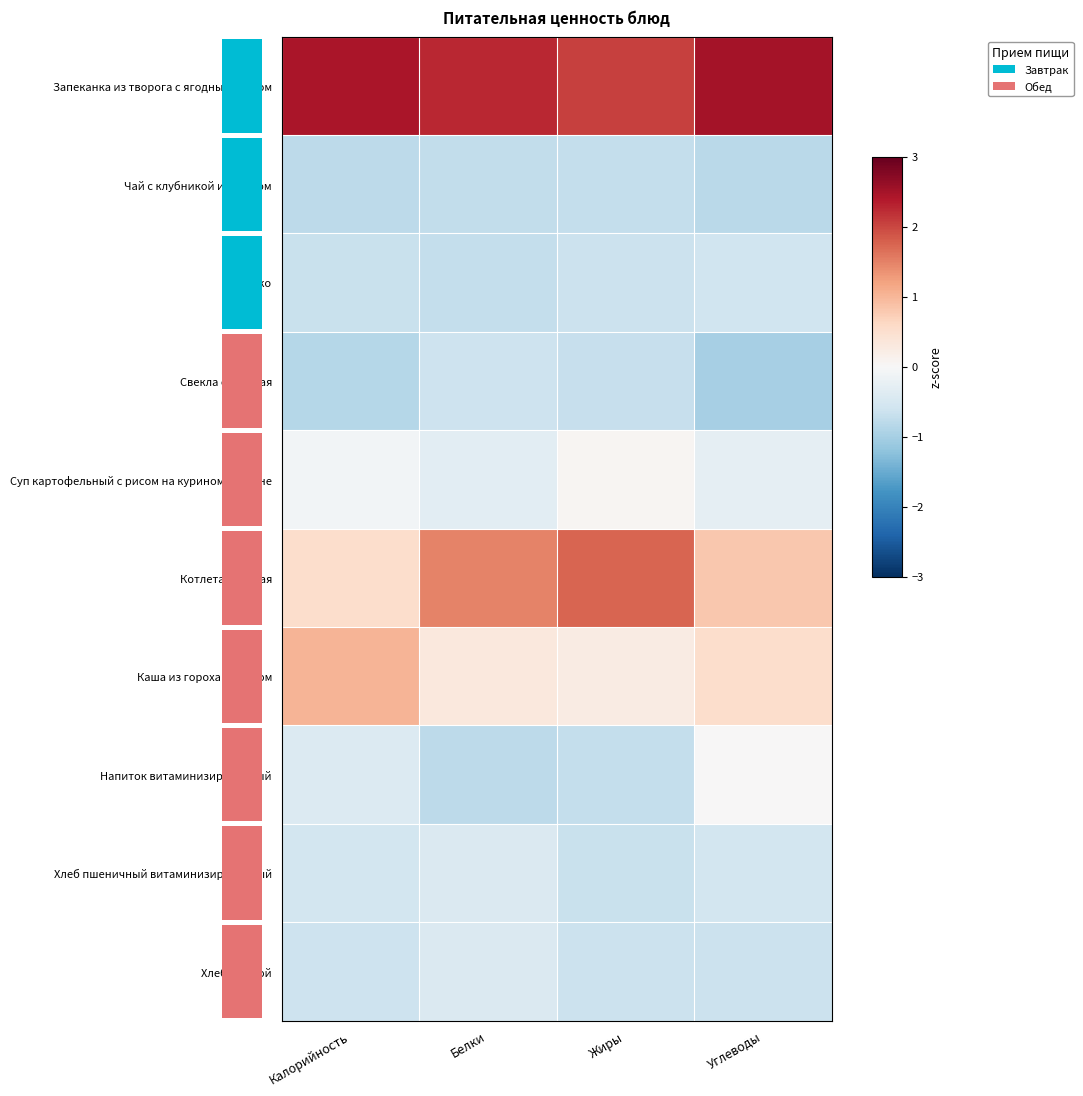

Reading right to left, what are all the values shown in this chart?

Запеканка из творога с ягодным соусом: Углеводы=2.5	Жиры=2.0	Белки=2.3	Калорийность=2.4
Чай с клубникой и сахаром: Углеводы=-0.8	Жиры=-0.7	Белки=-0.7	Калорийность=-0.8
Яблоко: Углеводы=-0.6	Жиры=-0.6	Белки=-0.7	Калорийность=-0.7
Свекла отварная: Углеводы=-1.0	Жиры=-0.7	Белки=-0.6	Калорийность=-0.9
Суп картофельный с рисом на курином бульоне: Углеводы=-0.3	Жиры=0.1	Белки=-0.3	Калорийность=-0.1
Котлета куриная: Углеводы=0.8	Жиры=1.7	Белки=1.5	Калорийность=0.5
Каша из гороха с маслом: Углеводы=0.5	Жиры=0.2	Белки=0.3	Калорийность=1.0
Напиток витаминизированный: Углеводы=0.0	Жиры=-0.7	Белки=-0.8	Калорийность=-0.4
Хлеб пшеничный витаминизированный: Углеводы=-0.5	Жиры=-0.7	Белки=-0.4	Калорийность=-0.6
Хлеб ржаной: Углеводы=-0.7	Жиры=-0.6	Белки=-0.4	Калорийность=-0.6